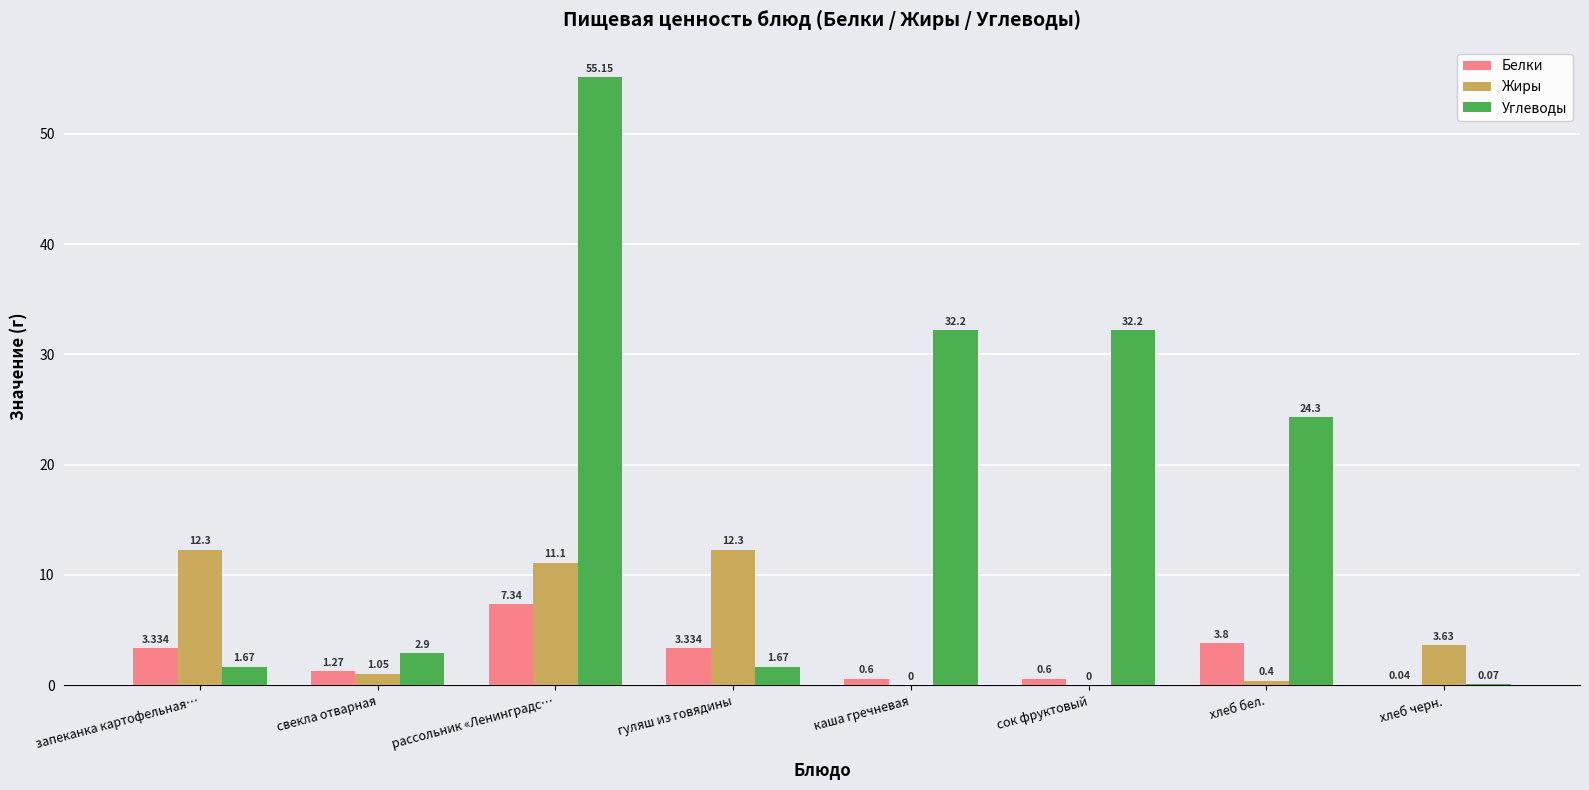

At which label does Жиры first exceed 3?

запеканка картофельная…